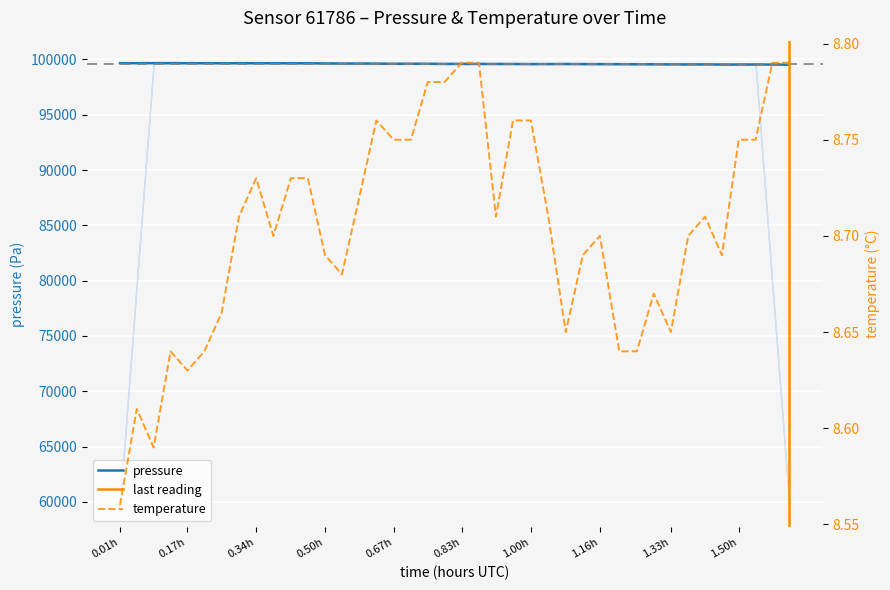

Count the number of categories in the chart.

40